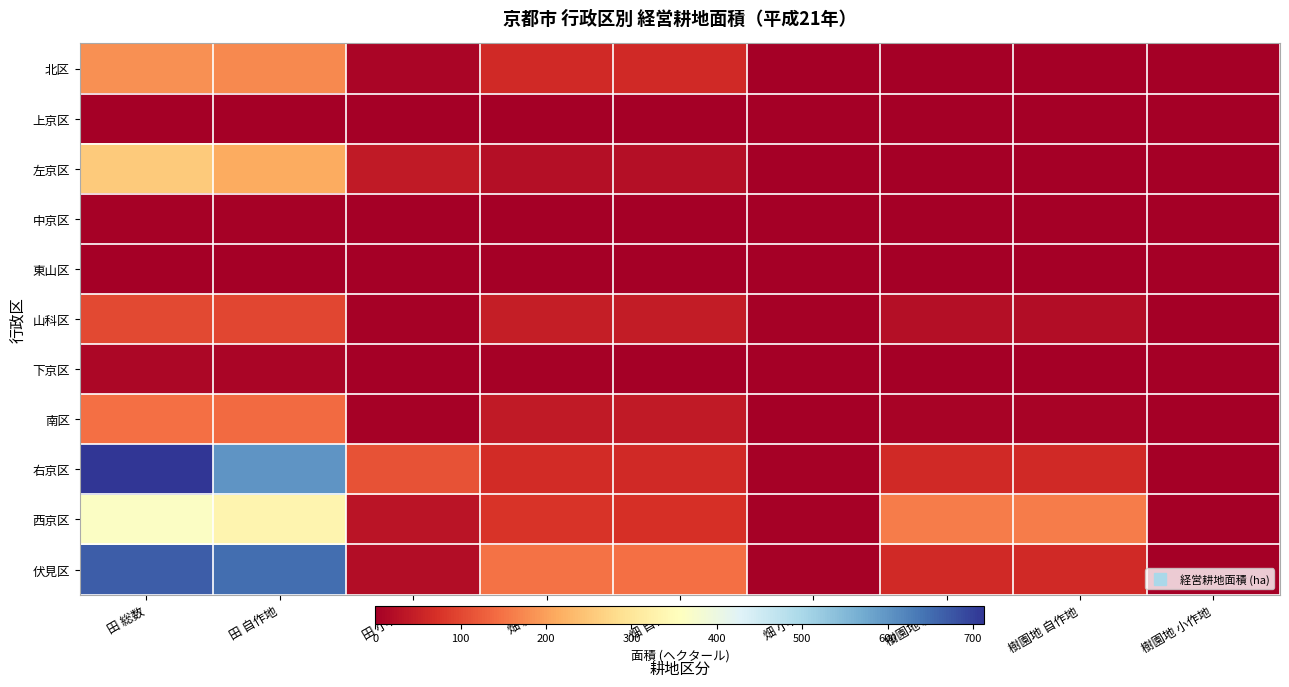

What is the greatest value displayed?

713.5